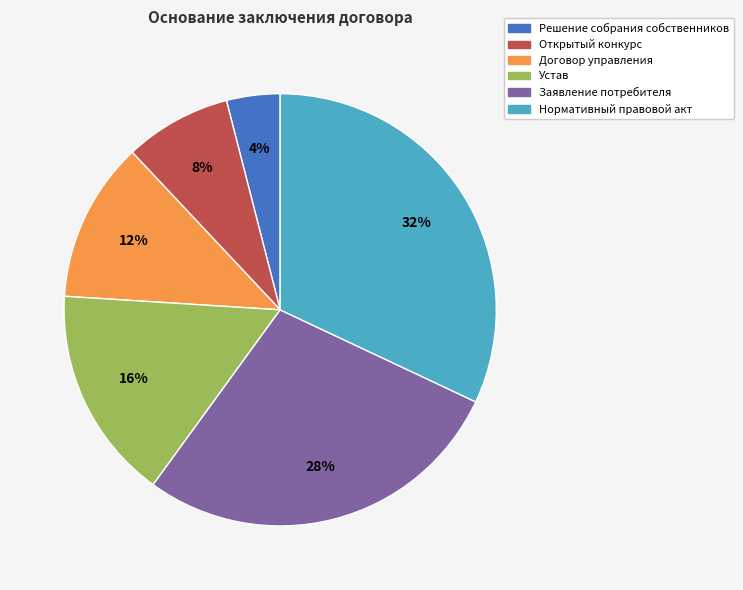

To the nearest percent, what is the average slice percentage?

17%